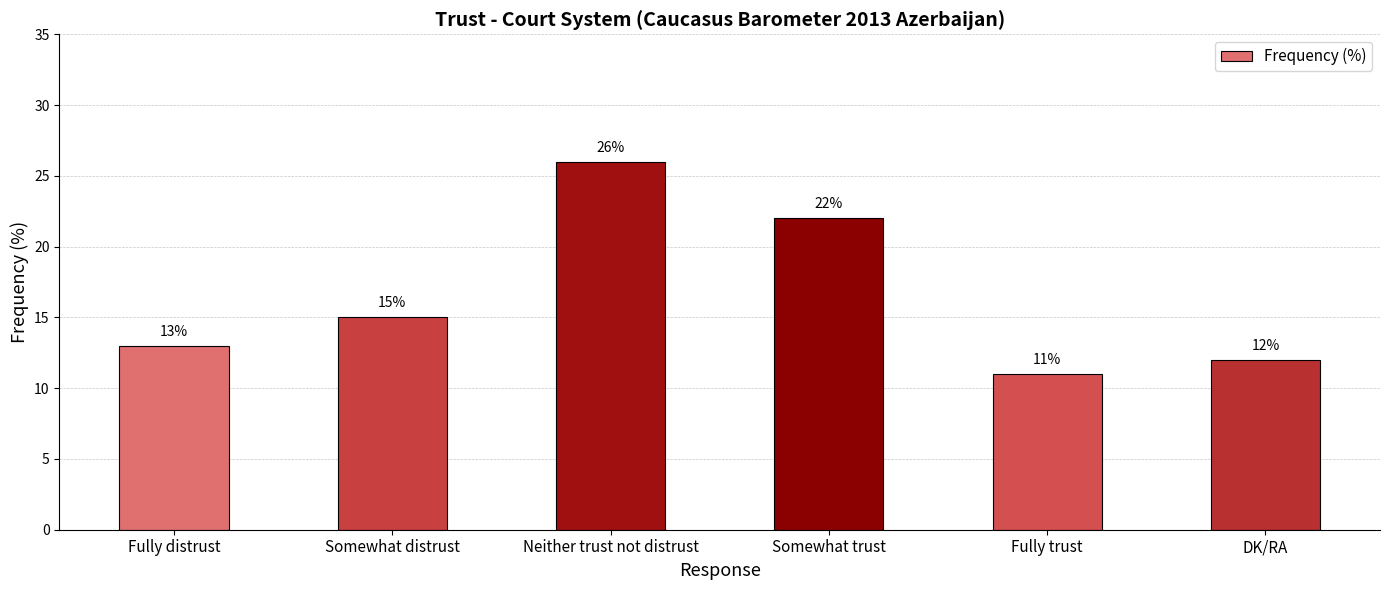

How many data points does each series have?

6